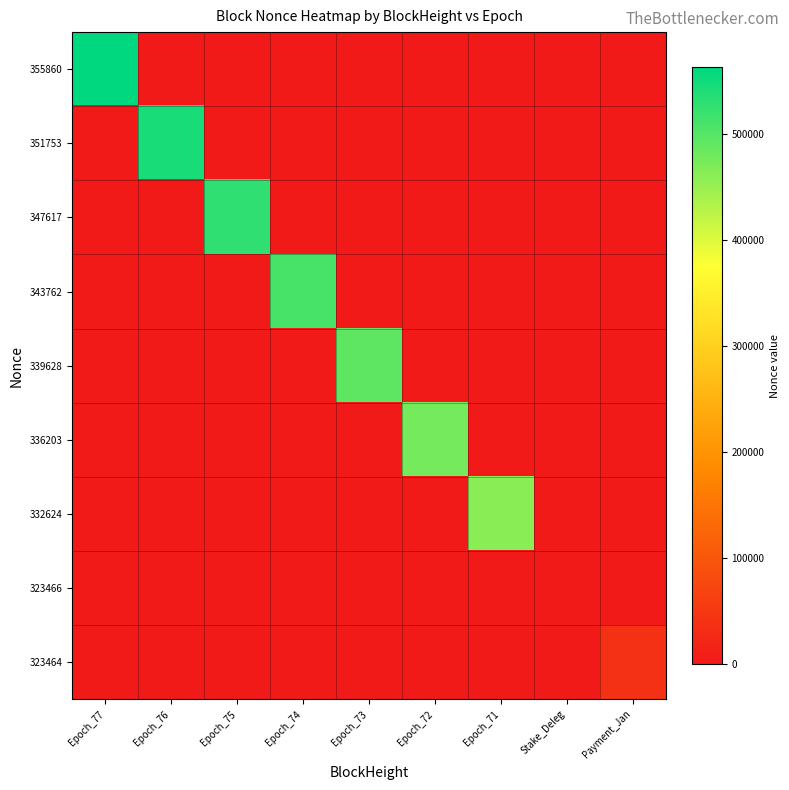

Count the number of data series in this chart.

9